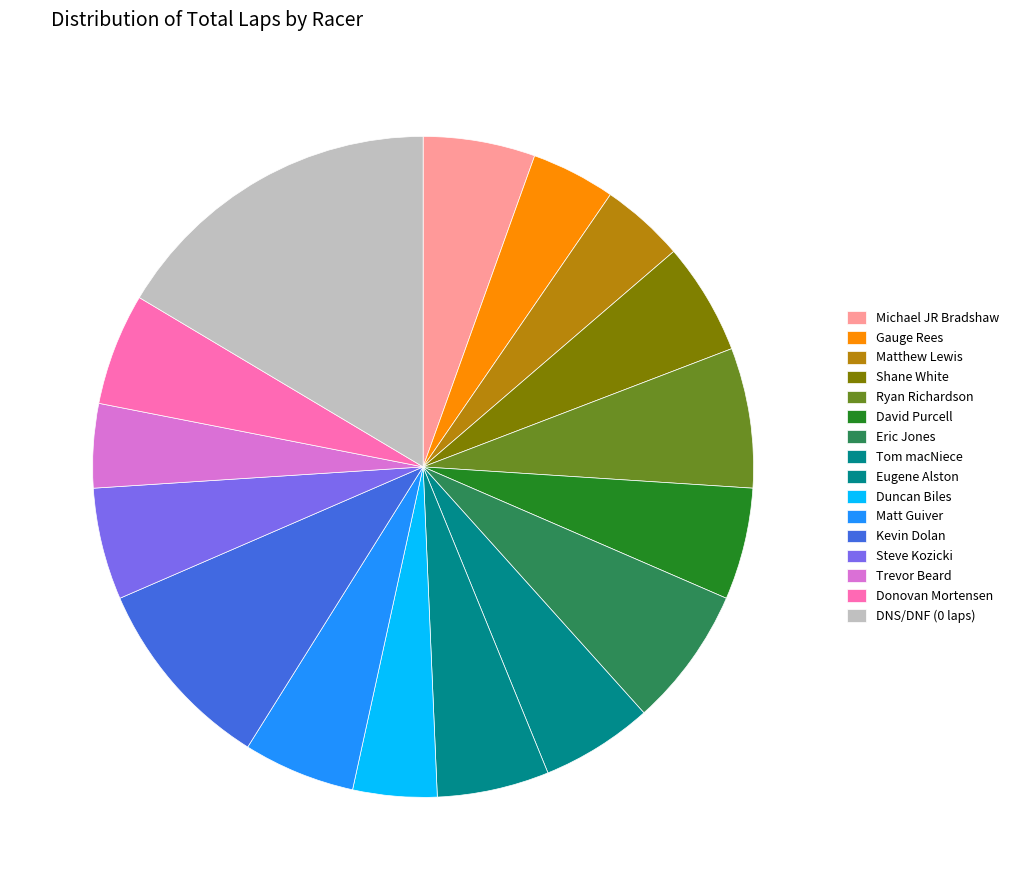

Count the number of slices in the pie.

16